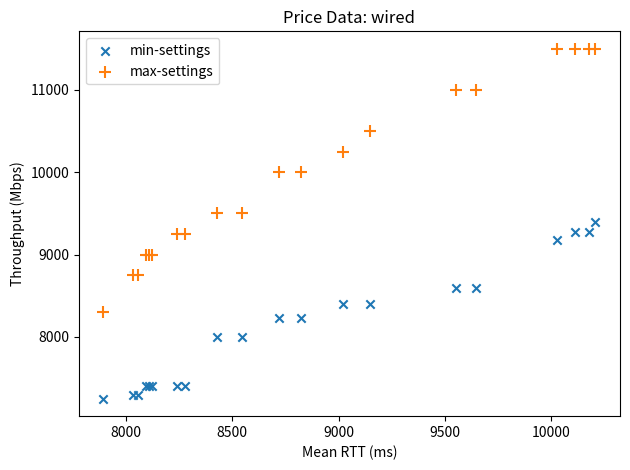

Which series has the largest Y range (max minus min)?

max-settings